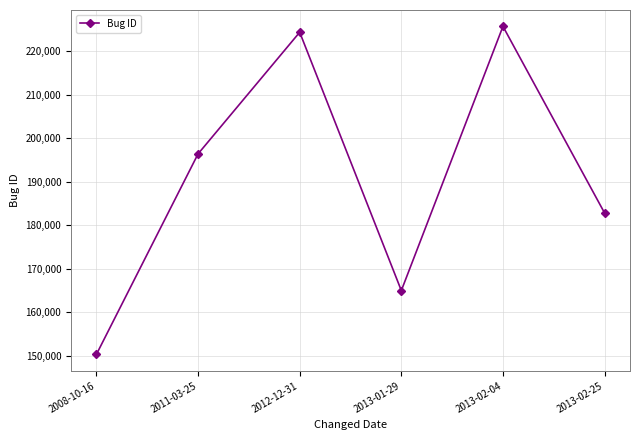

Where is the data nearest to the value 188020?

2013-02-25